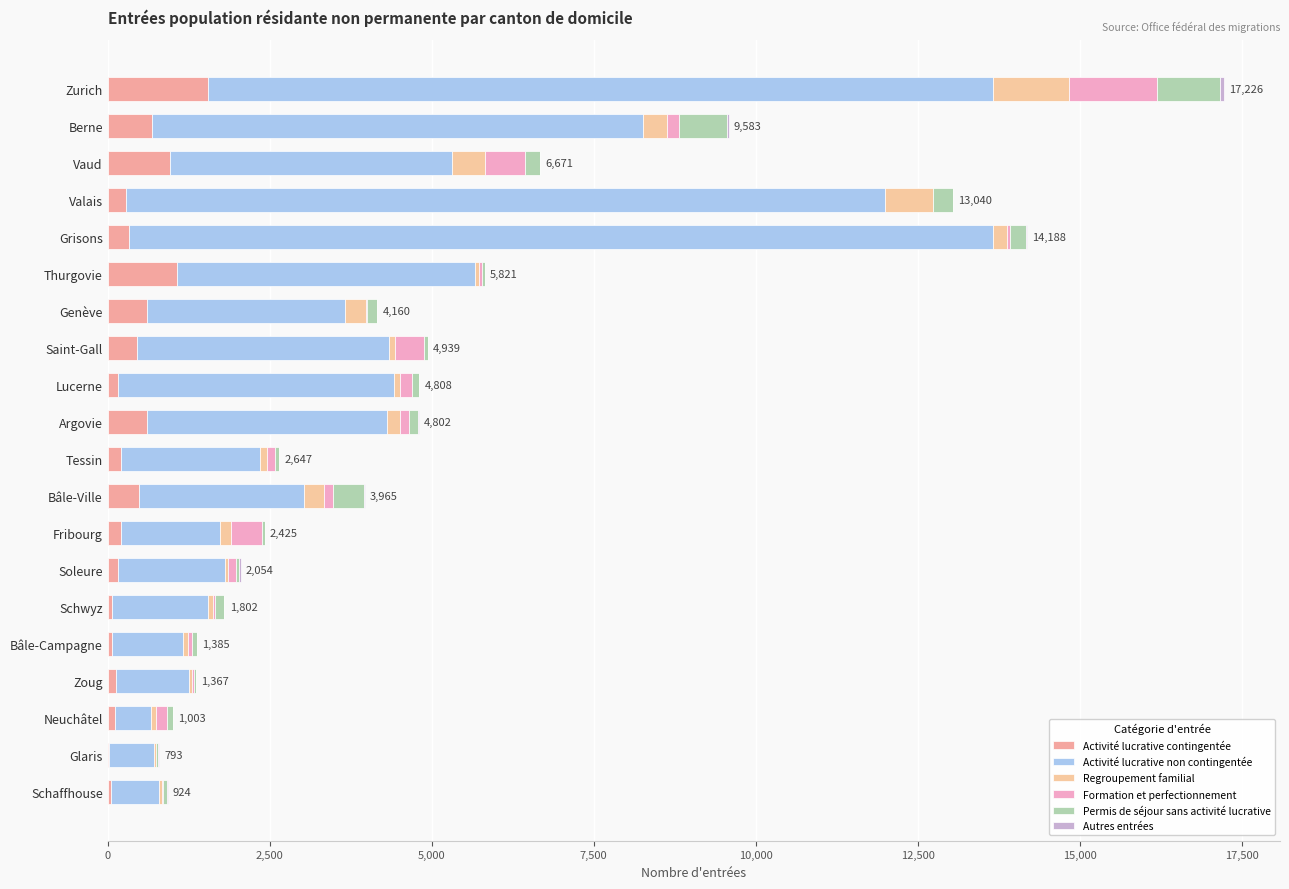

How many categories are shown in the chart?

20